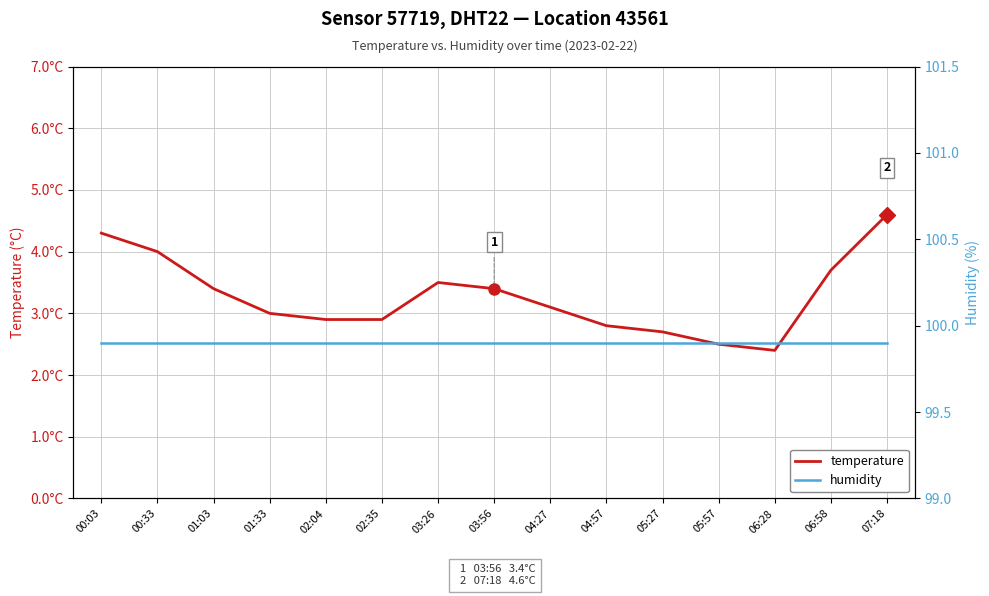

Between 04:27 and 01:33, which is larger?

04:27